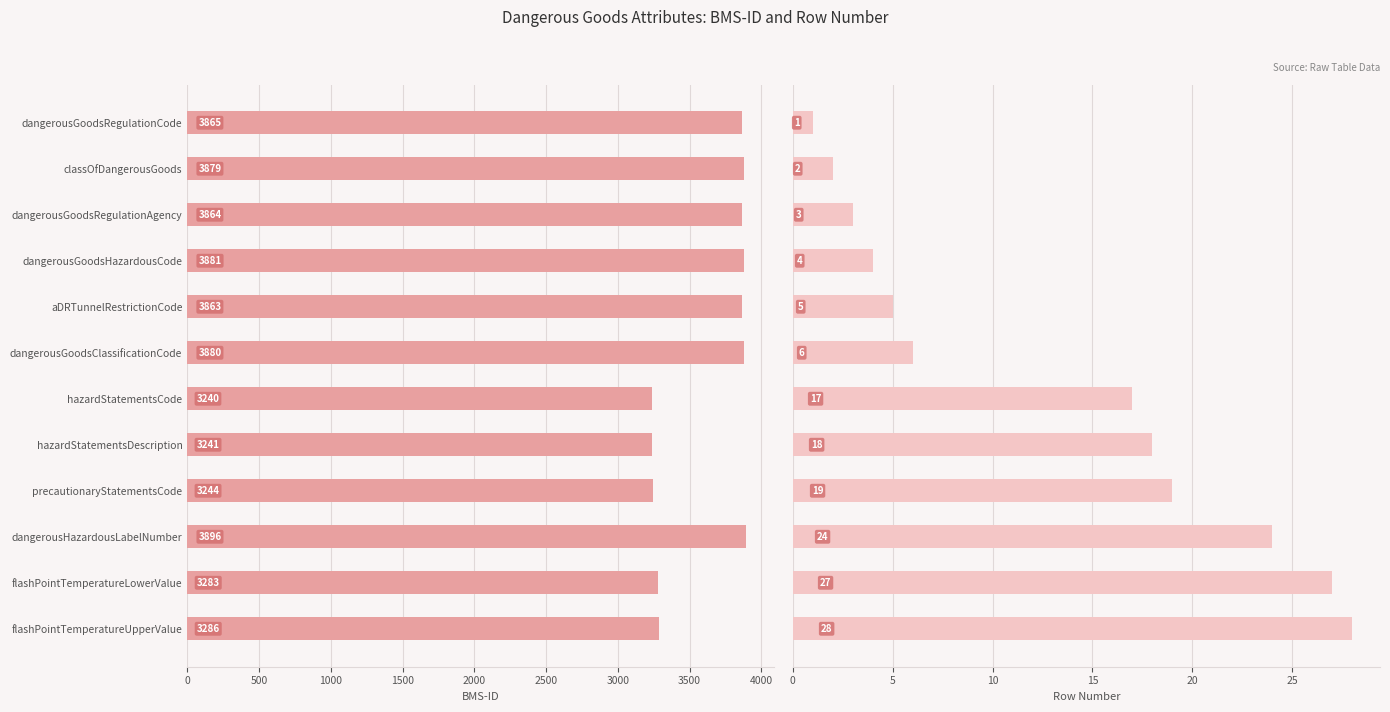

At classOfDangerousGoods, list the series in order from smallest to largest.

Row Number, BMS-ID